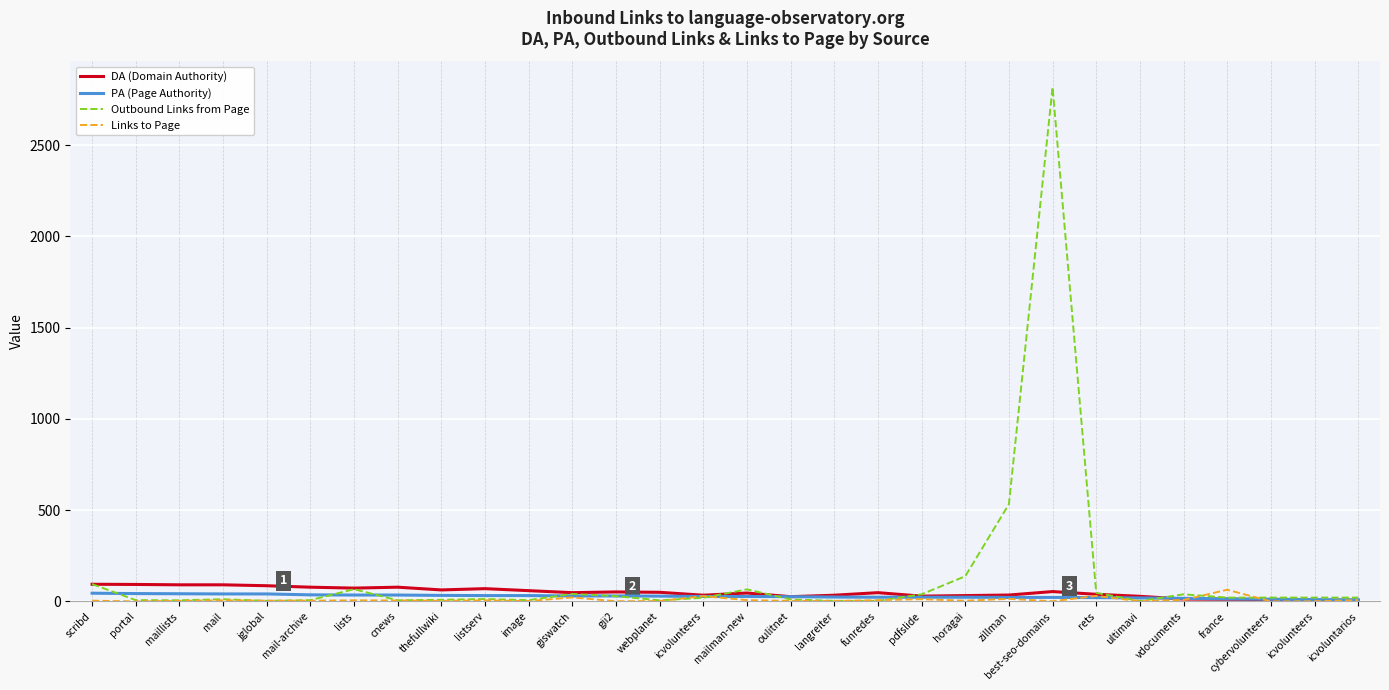

The PA (Page Authority) series shows 22 at zillman. True or false?

True